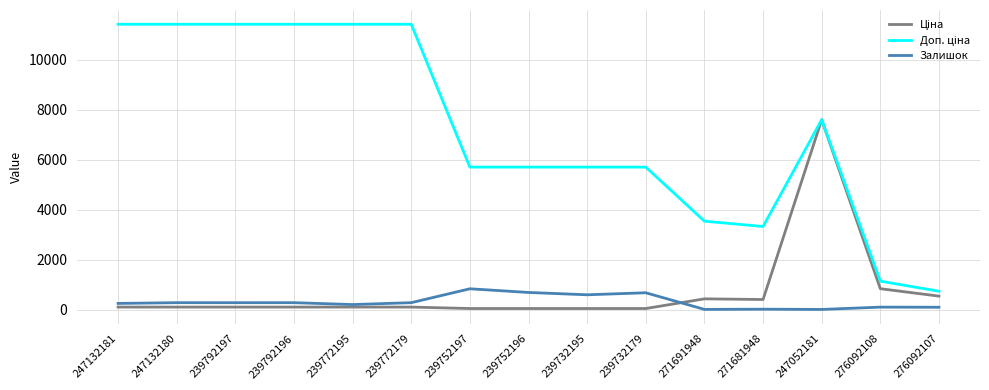

What is the highest value of the Залишок series?

845.0